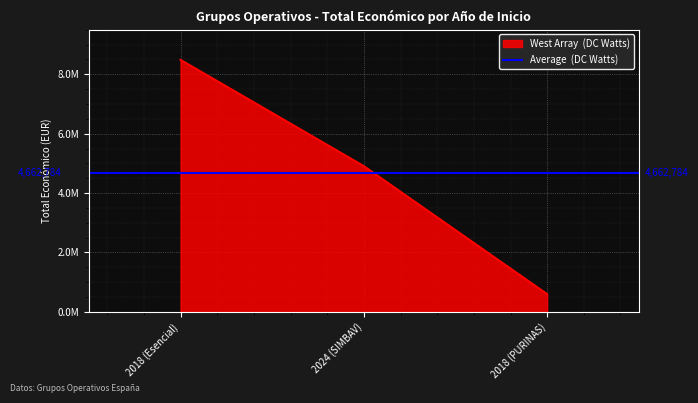

Does the chart display data point markers on the line(s)?

No